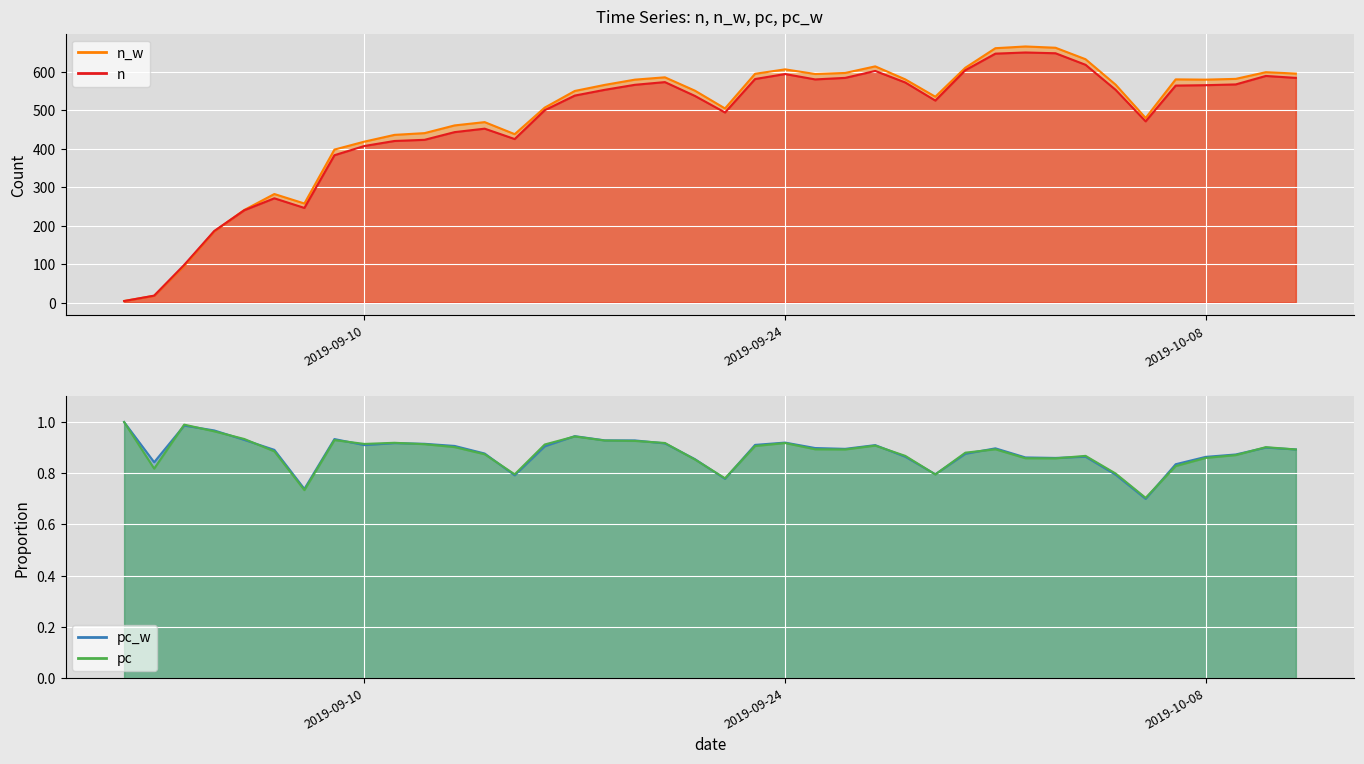

Between 2019-09-05 and 2019-09-19, which series saw the biggest shift?

n_w